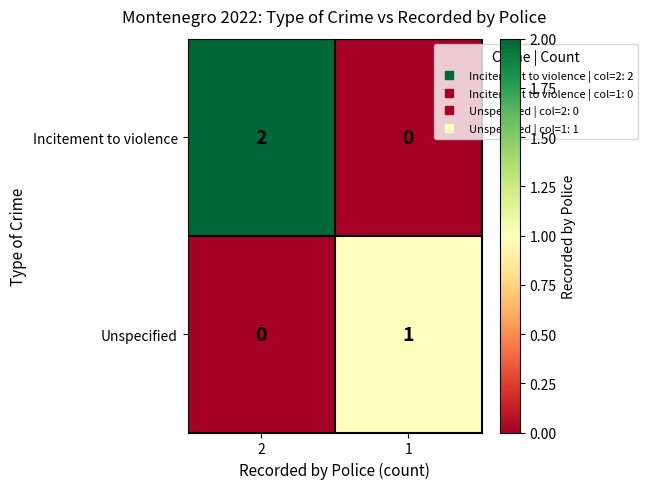

What is the greatest value displayed?

2